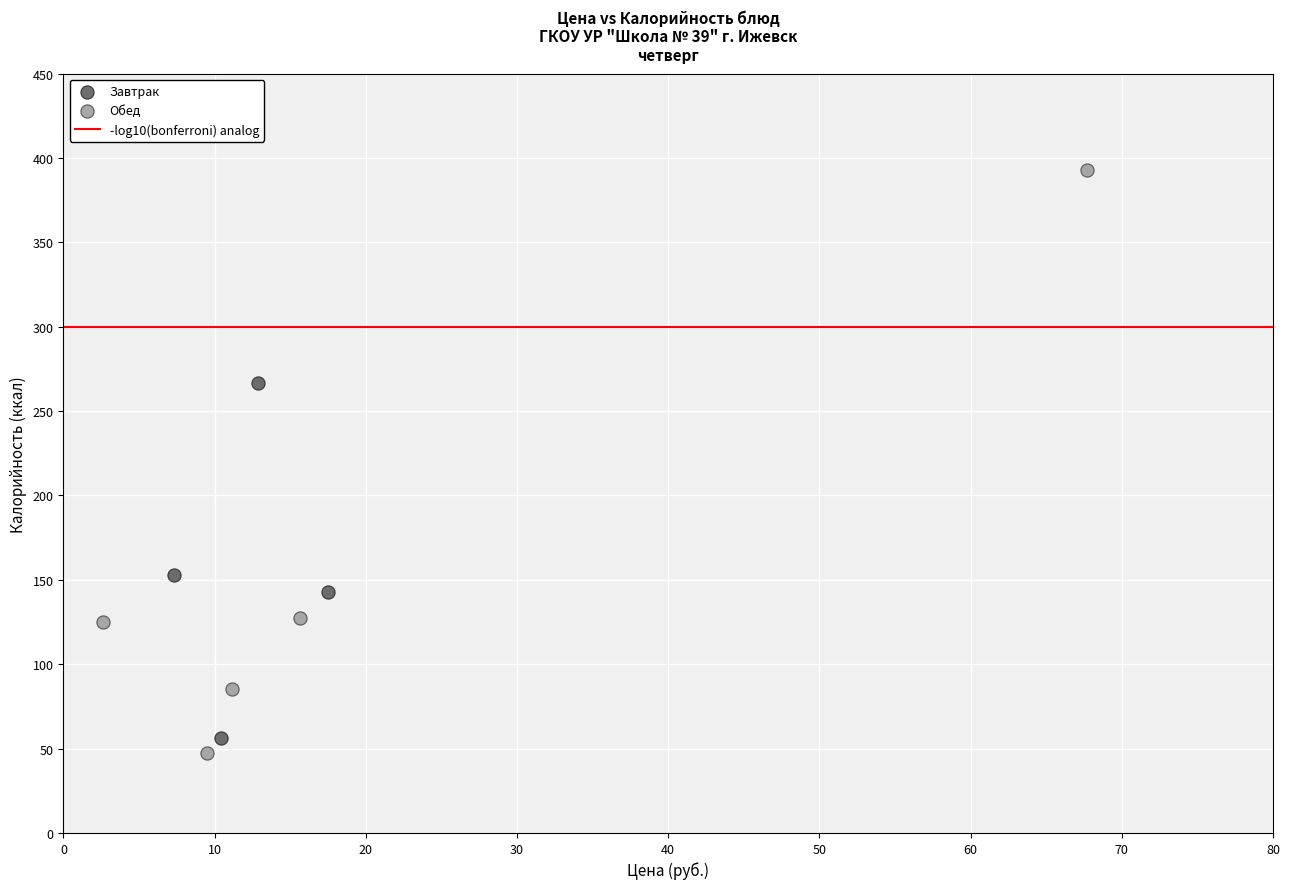

Which series has the widest spread of Y values?

Обед